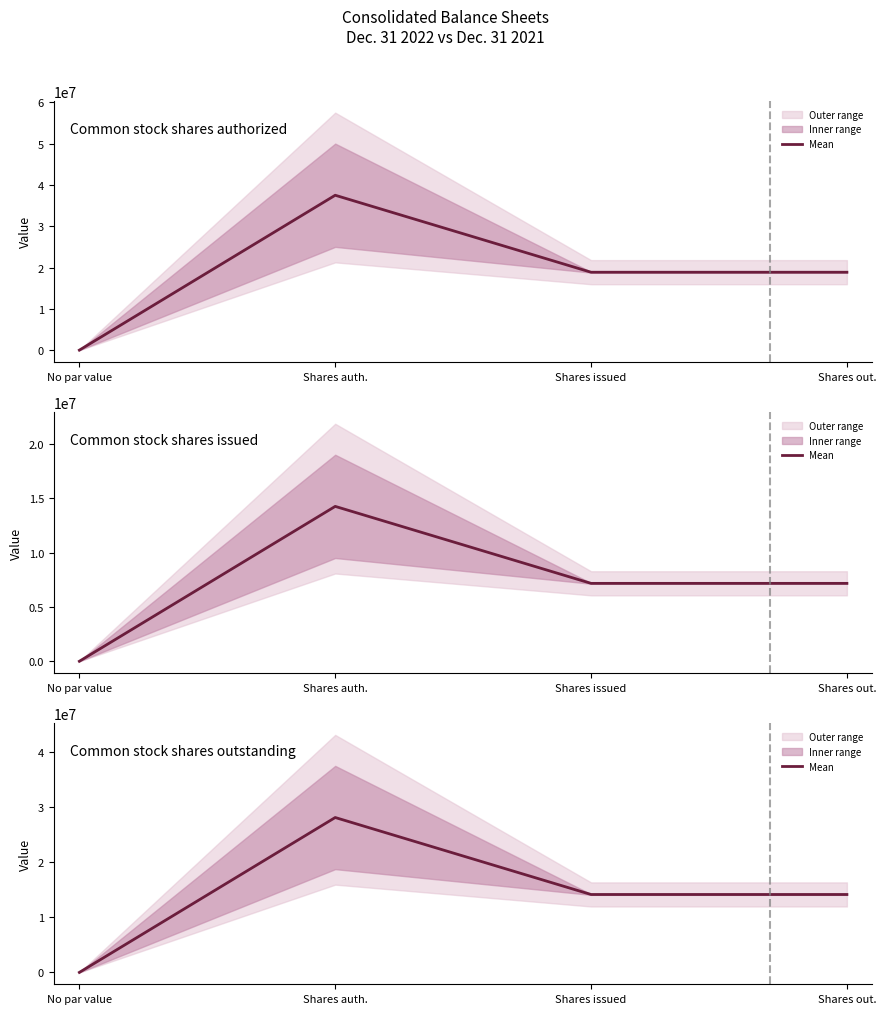

At which category does the data reach its first local peak?

Shares auth.